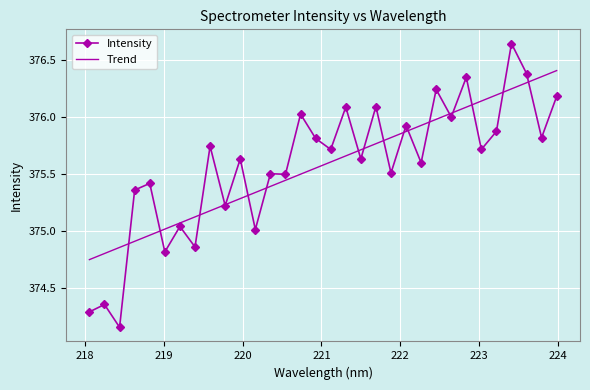

Which series has the largest range (max minus min)?

Intensity